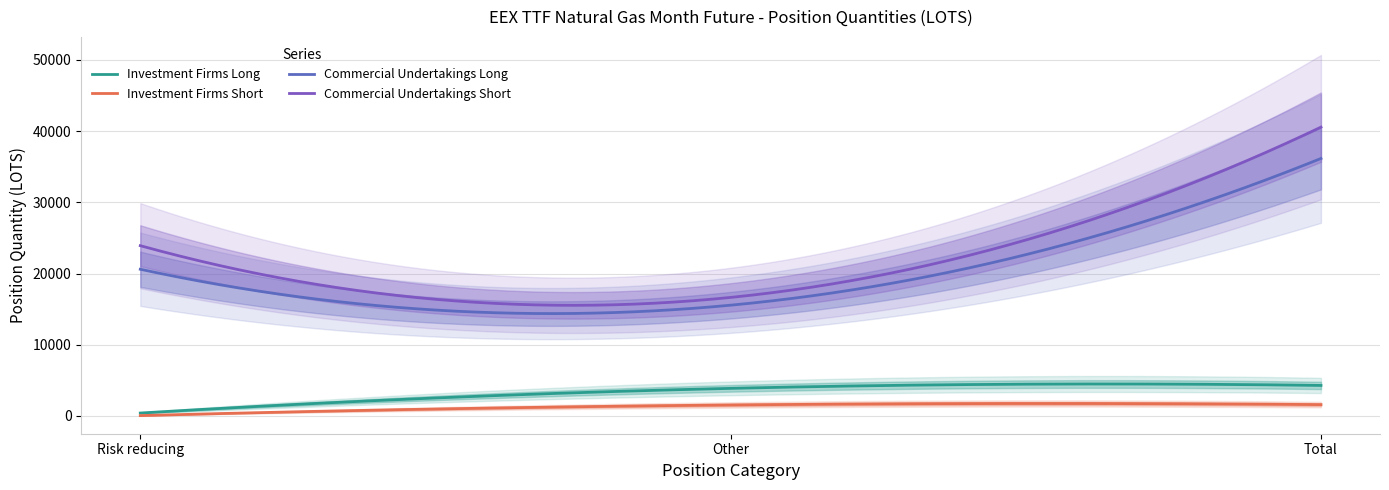

Reading left to right, what are all the values shown in this chart?

Investment Firms Long: 410.0	3874.0	4284.0
Investment Firms Short: 50.0	1543.0	1593.0
Commercial Undertakings Long: 20602.0	15554.6	36156.6
Commercial Undertakings Short: 23912.5	16646.2	40558.7